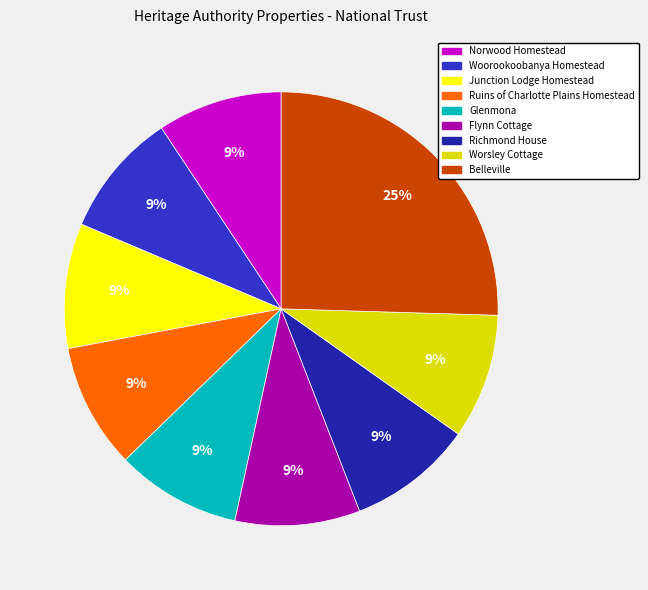

Which category has the biggest portion of the pie?

Belleville